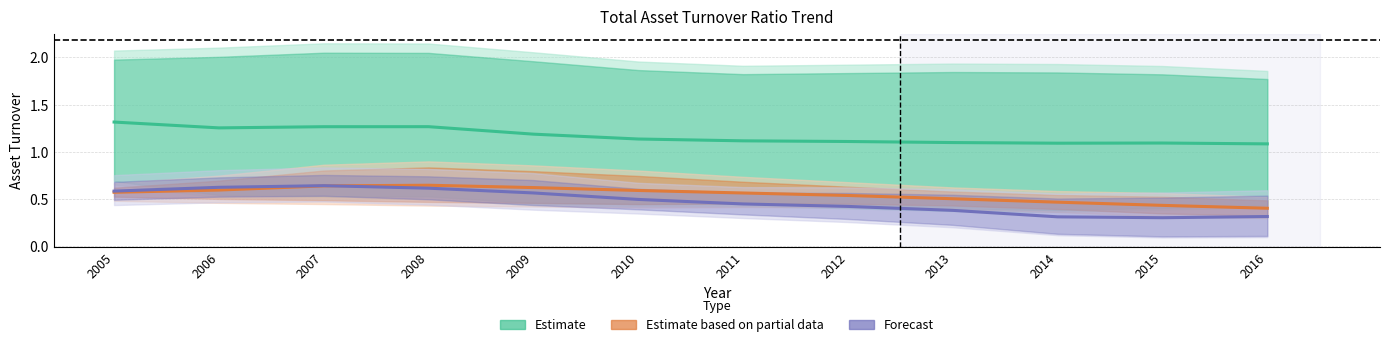

Reading left to right, transcribe all the data shown in this chart.

Estimate (Accenture / Adobe): 2005=1.3	2006=1.3	2007=1.3	2008=1.3	2009=1.2	2010=1.1	2011=1.1	2012=1.1	2013=1.1	2014=1.1	2015=1.1	2016=1.1
Estimate based on partial data (MSFT / Oracle): 2005=0.6	2006=0.6	2007=0.6	2008=0.6	2009=0.6	2010=0.6	2011=0.6	2012=0.5	2013=0.5	2014=0.5	2015=0.4	2016=0.4
Forecast (Salesforce / Yahoo): 2005=0.6	2006=0.6	2007=0.6	2008=0.6	2009=0.6	2010=0.5	2011=0.4	2012=0.4	2013=0.4	2014=0.3	2015=0.3	2016=0.3